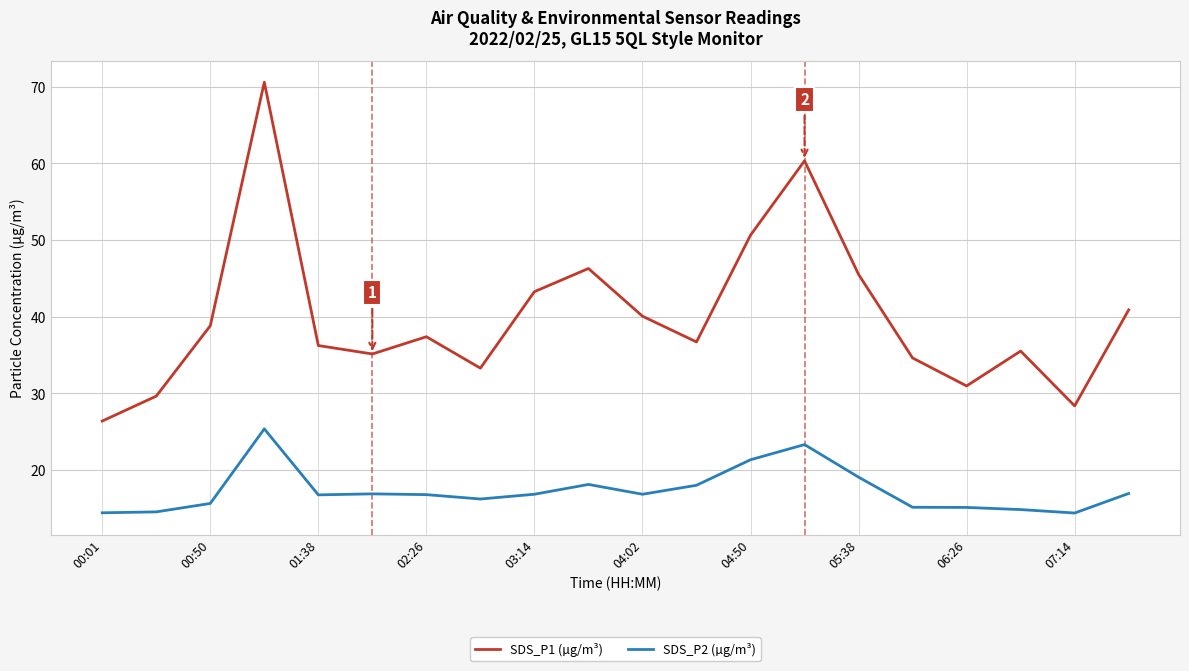

What is the minimum value for SDS_P2 (µg/m³)?

14.4